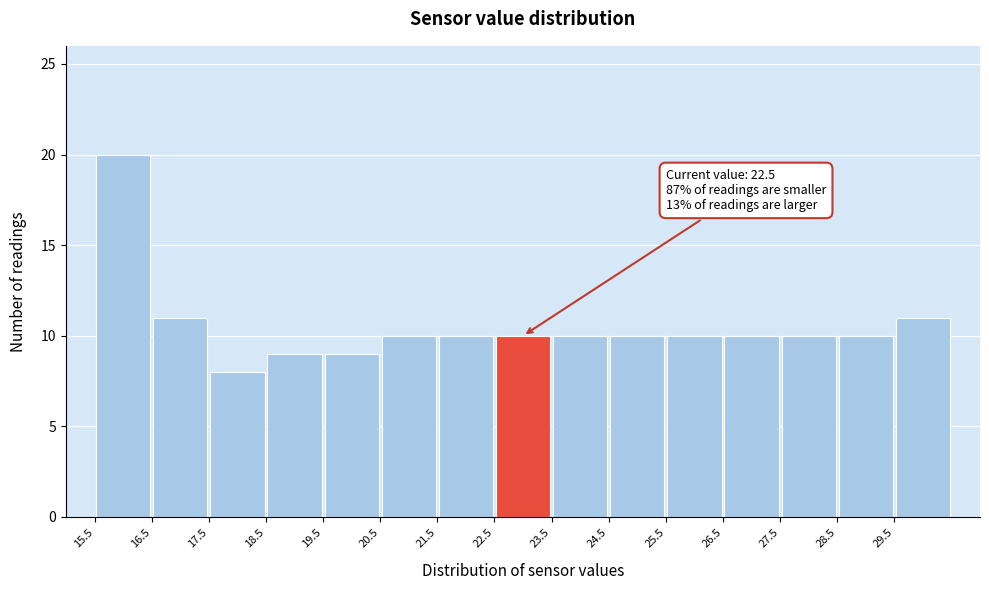

Over which range of the x-axis is the bar tallest?

15.5 to 16.5